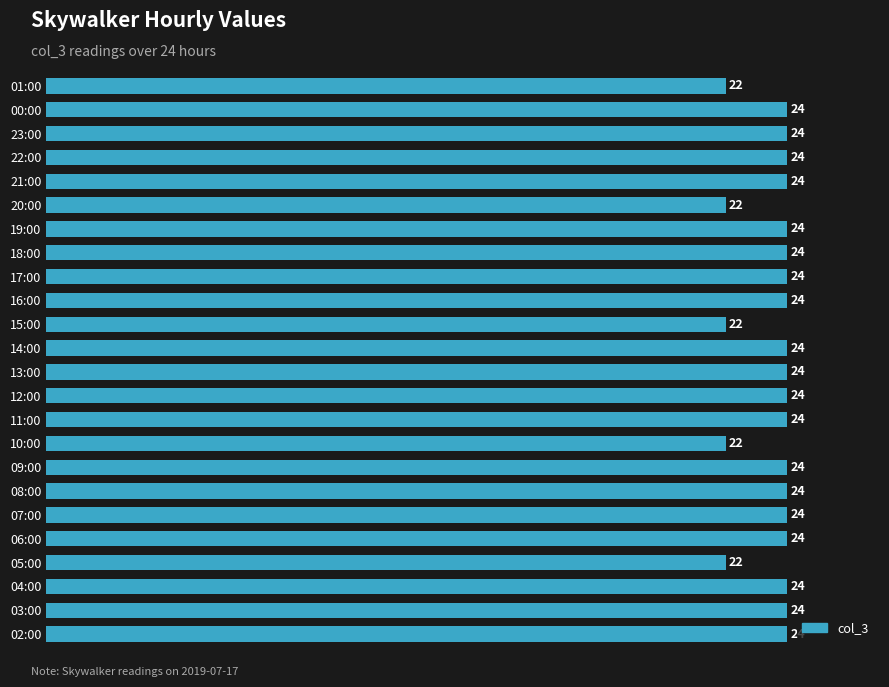

What is the approximate value at 00:00?

24